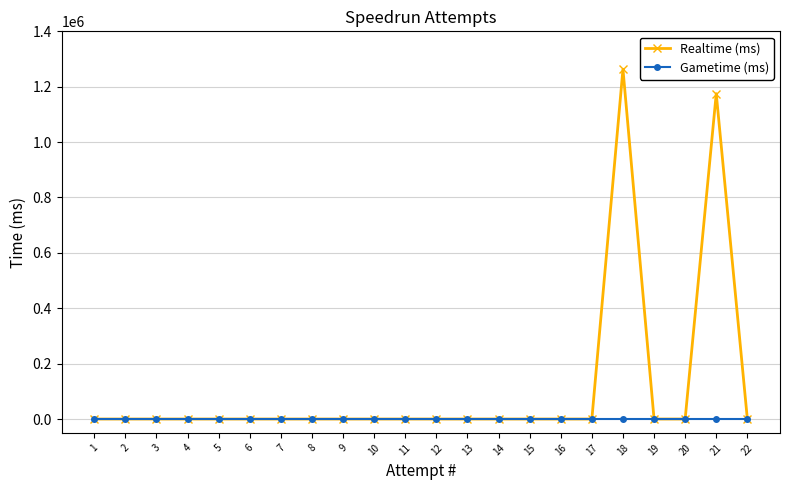

Does the chart have visible grid lines?

Yes